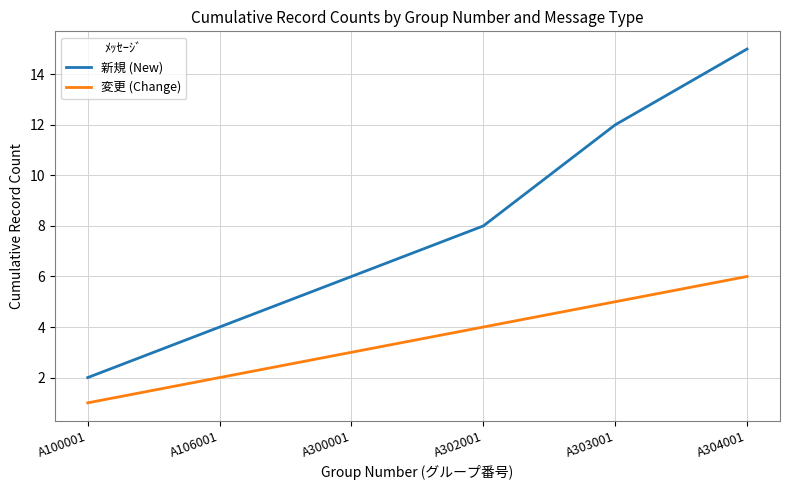

List the series in order of their overall mean, lowest first.

変更 (Change), 新規 (New)